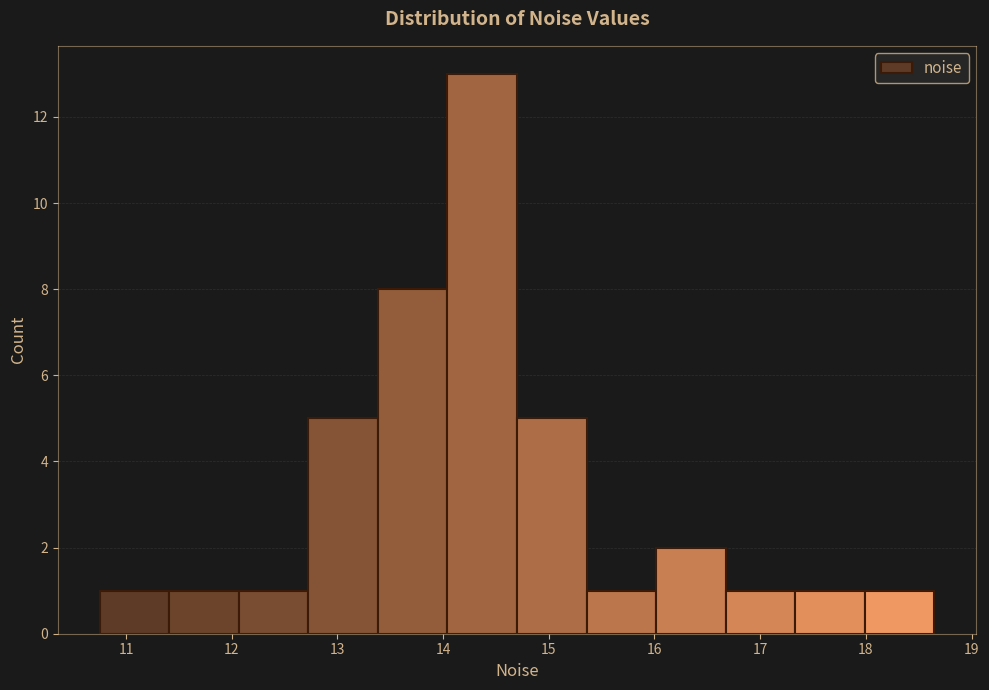

What is the height of the bar covering 14.7 to 15.4 on the x-axis? Neither the bar edges nor the heights are printed on the chart, so give them approximately, as read against the axes.

5